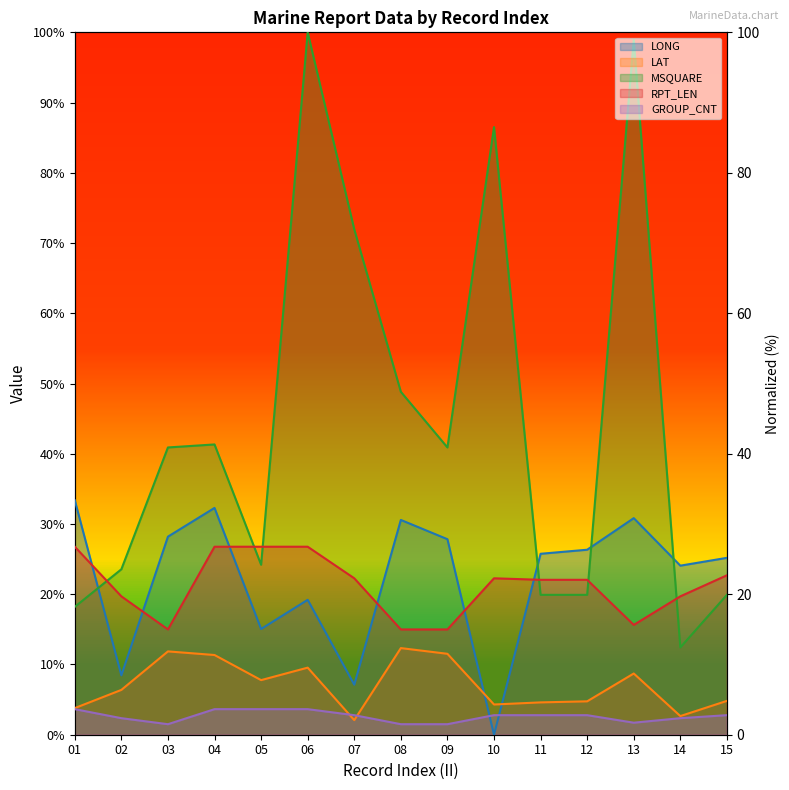

What value does the LAT series have at 09?

11.5